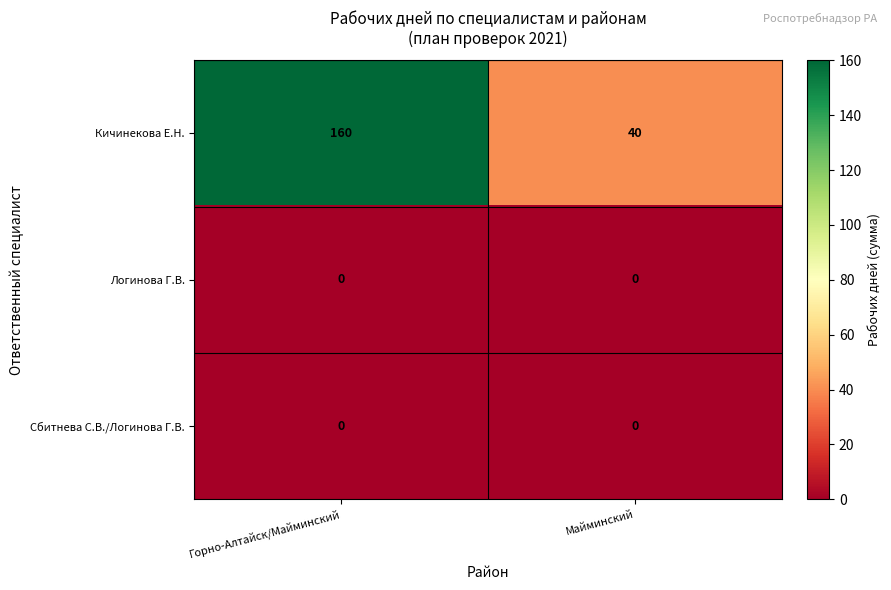

Which series has the widest spread of values?

Кичинекова Е.Н.